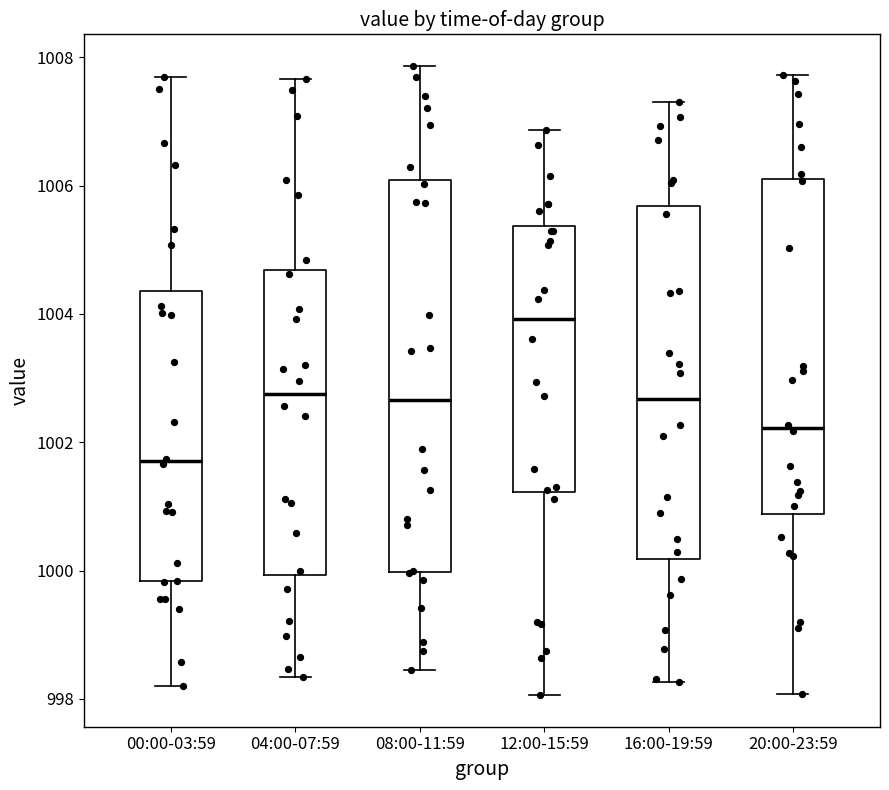

Reading left to right, read every box against the y-axis: the position of its median line, the range the box covers, and the ends of its whiskers. The values are not printed on the chart, so give them approximately, as read against the axis.

00:00-03:59: median 1001.8, box 999.8 to 1004.4, whiskers 998.2 to 1007.6
04:00-07:59: median 1002.8, box 1000.0 to 1004.6, whiskers 998.4 to 1007.6
08:00-11:59: median 1002.6, box 1000.0 to 1006.0, whiskers 998.4 to 1007.8
12:00-15:59: median 1004.0, box 1001.2 to 1005.4, whiskers 998.0 to 1006.8
16:00-19:59: median 1002.6, box 1000.2 to 1005.6, whiskers 998.2 to 1007.2
20:00-23:59: median 1002.2, box 1000.8 to 1006.2, whiskers 998.0 to 1007.8